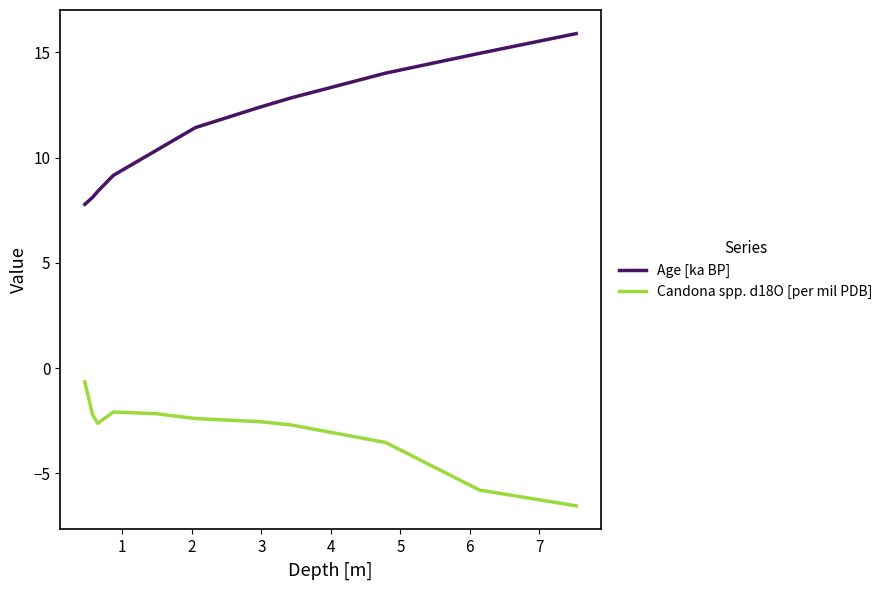

Which series has the largest total across all categories?

Age [ka BP]